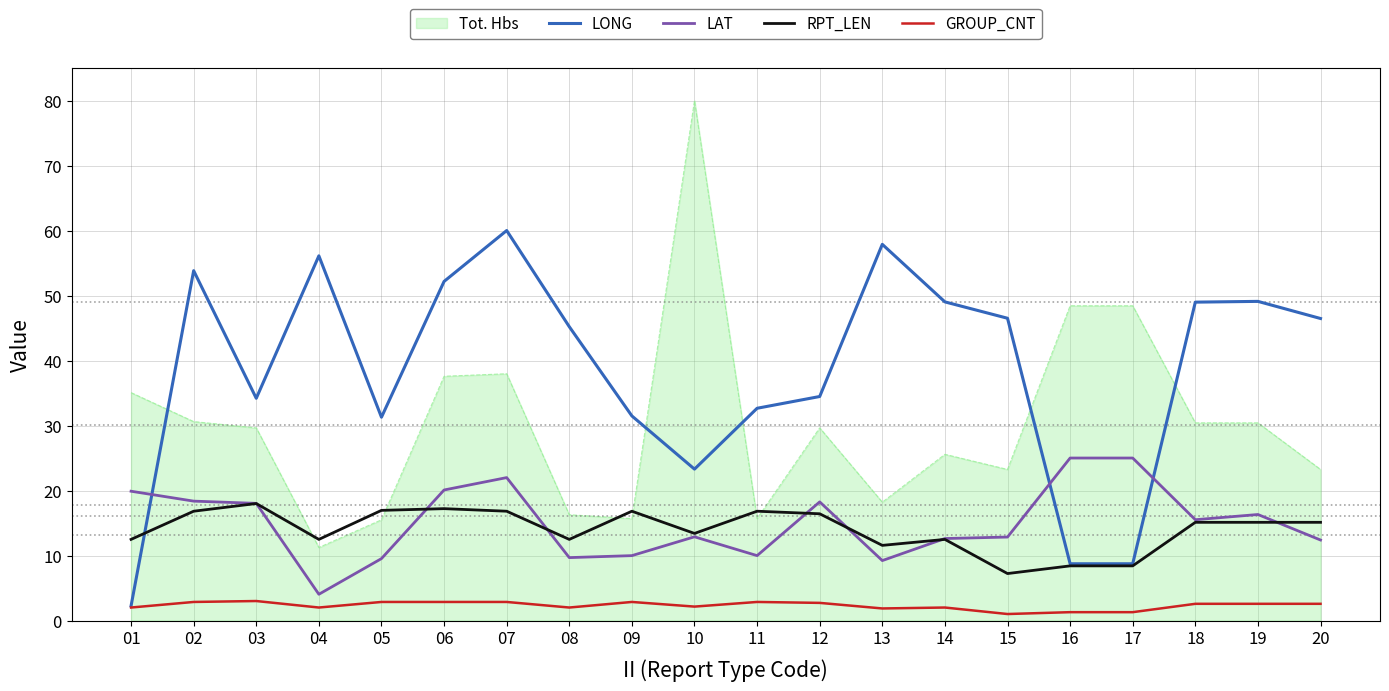

True or false: Tot. Hbs and LAT cross at least once.

False